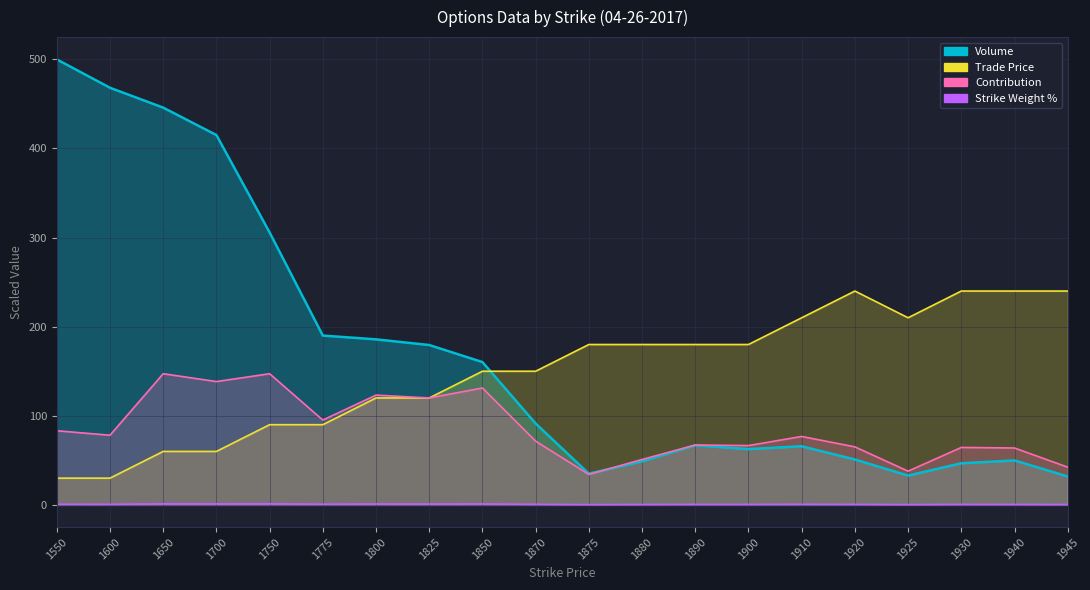

What is the maximum value shown in the chart?

500.0